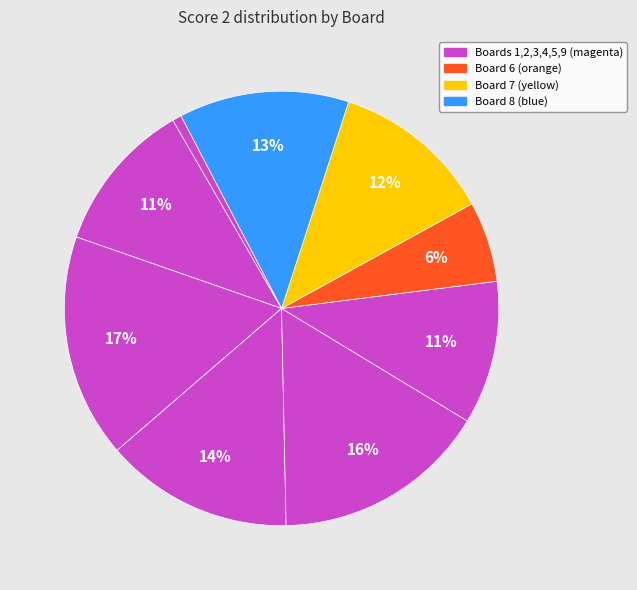

Rank the categories by value from lowest to highest.

Board 9, Board 6, Board 5, Board 1, Board 7, Board 8, Board 3, Board 4, Board 2